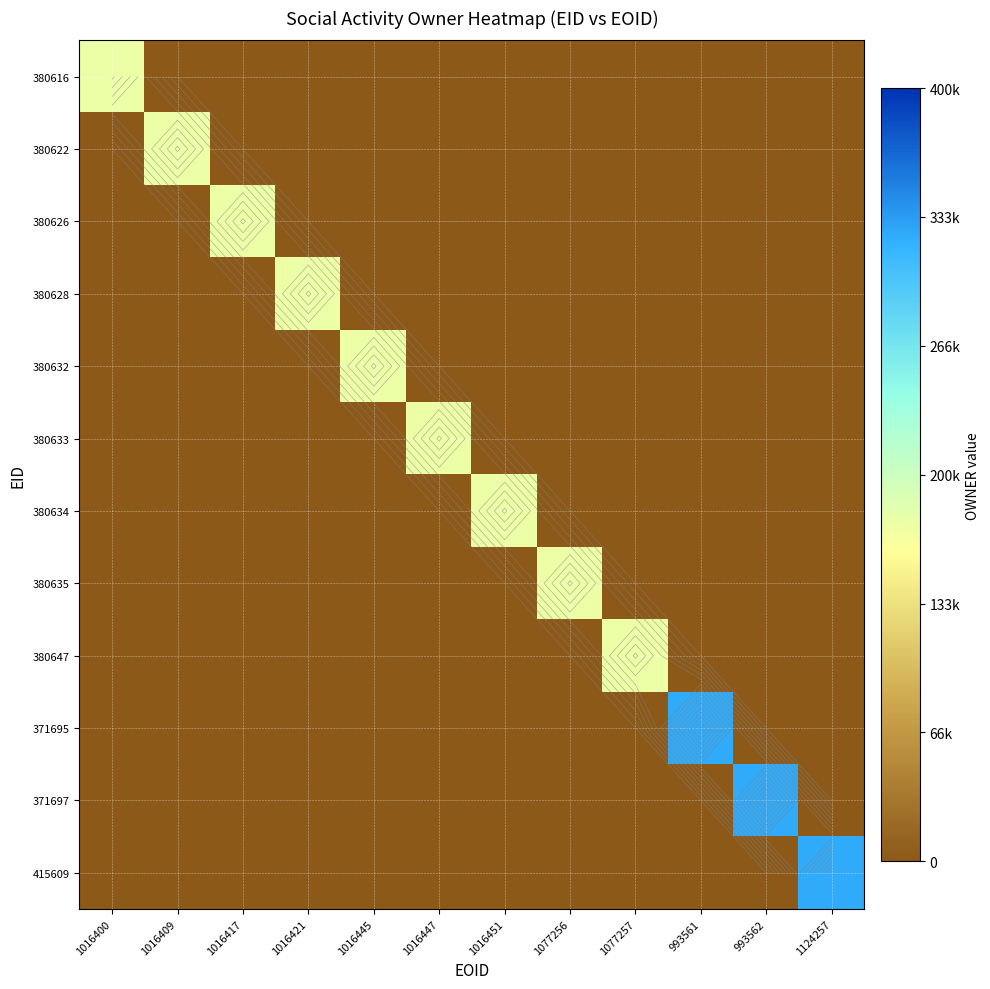

How many series are shown in this chart?

12